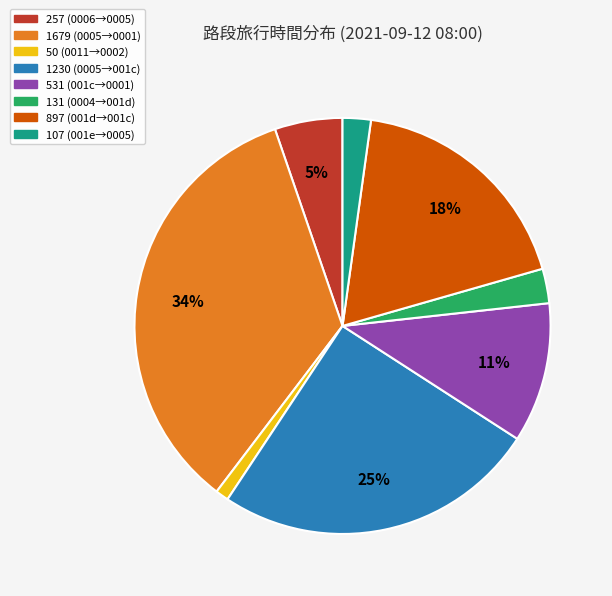

How many segments does this pie chart have?

8